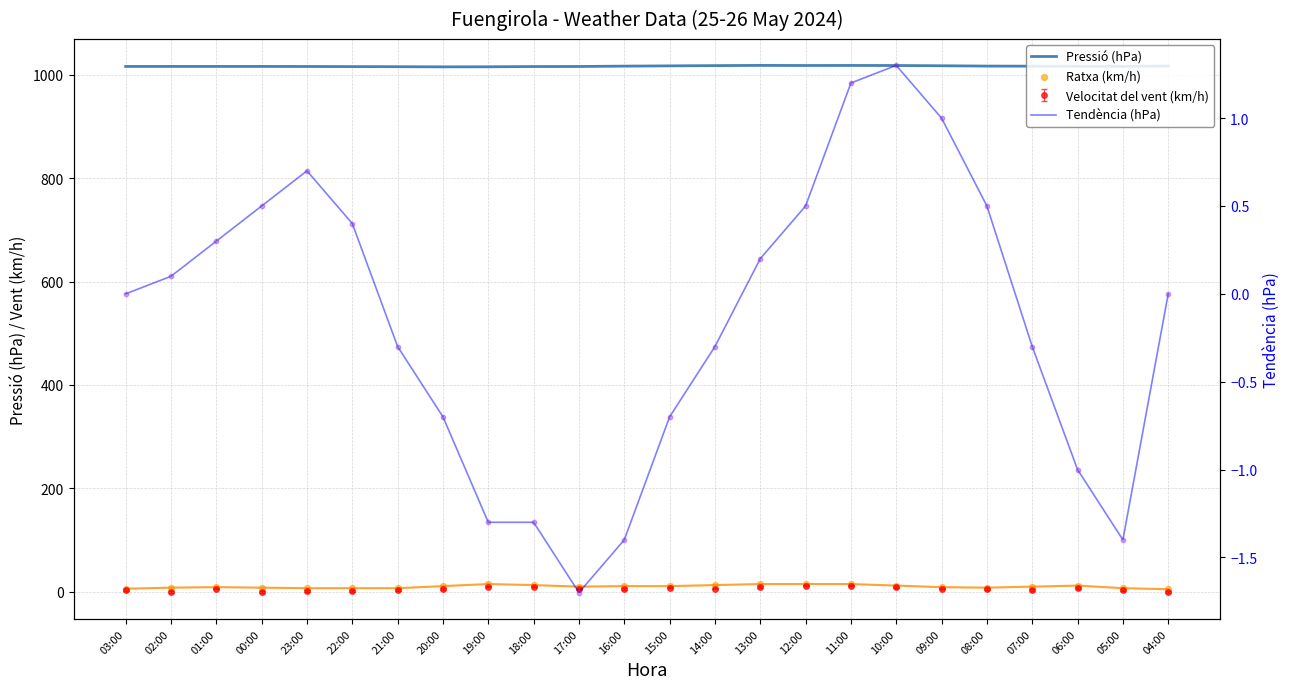

Which series has the largest Y range (max minus min)?

Ratxa (km/h)